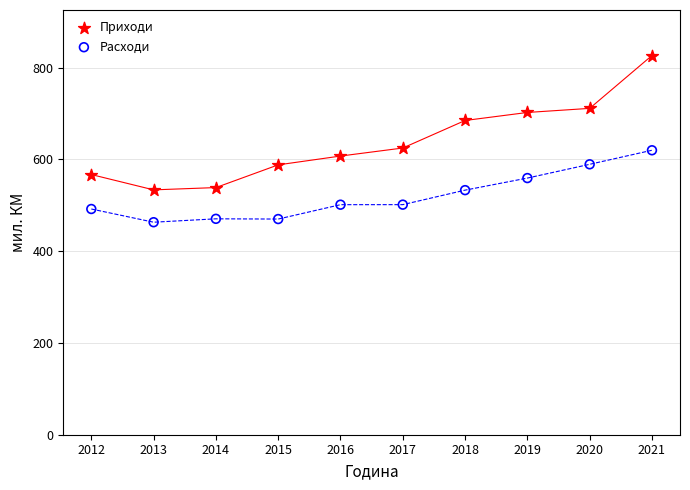

What is the X range (max minus min) for the scatter plot?

9.0